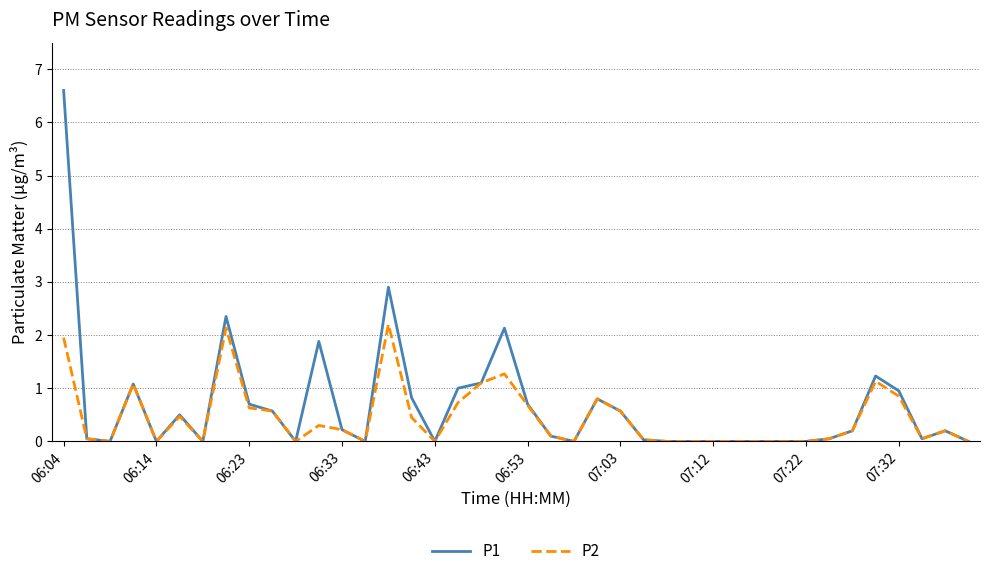

List the series in order of their peak value, lowest first.

P2, P1